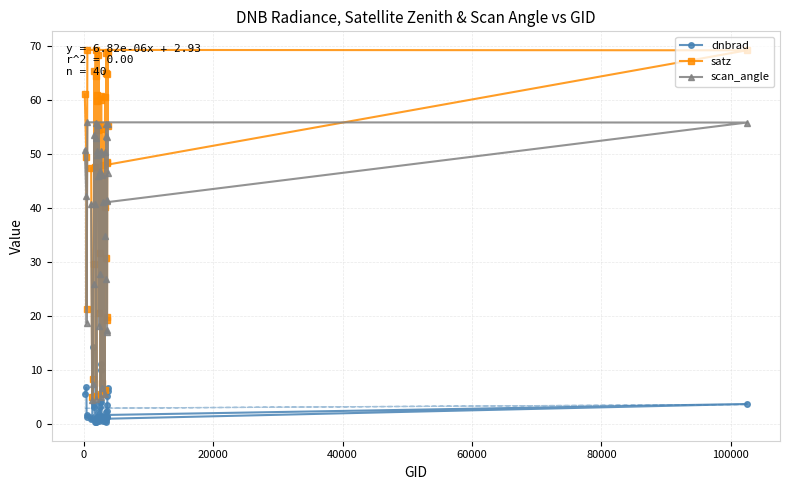

What is the maximum value for satz?

69.2